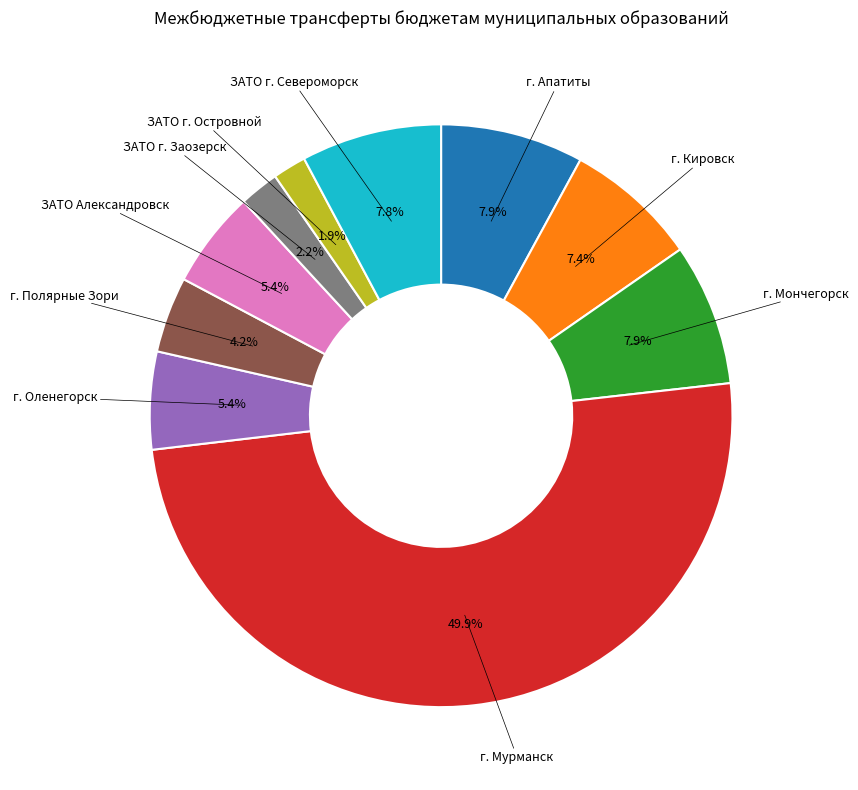

Is г. Апатиты the majority of the pie?

No